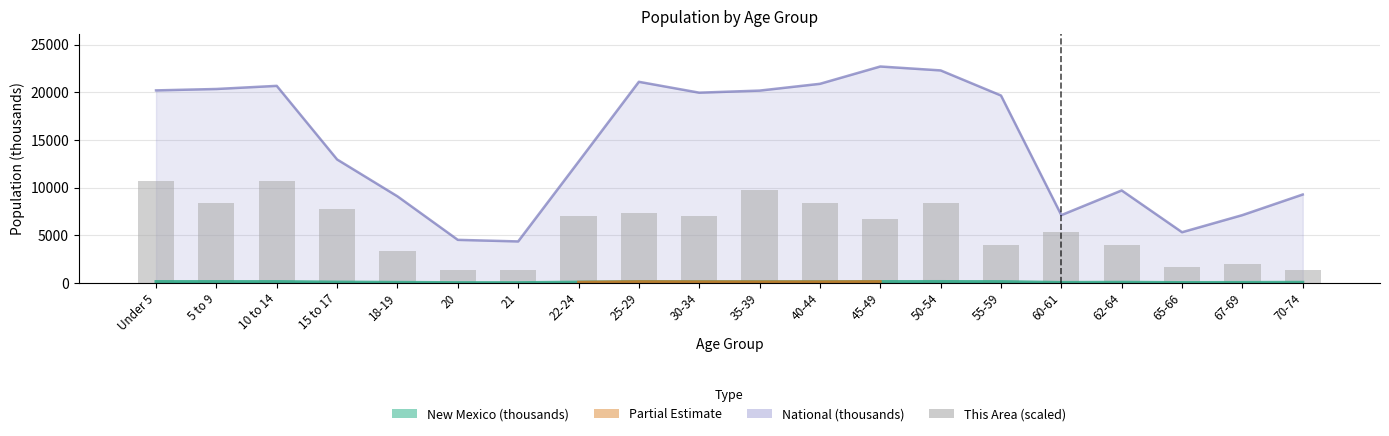

How many values are below 7050?

10